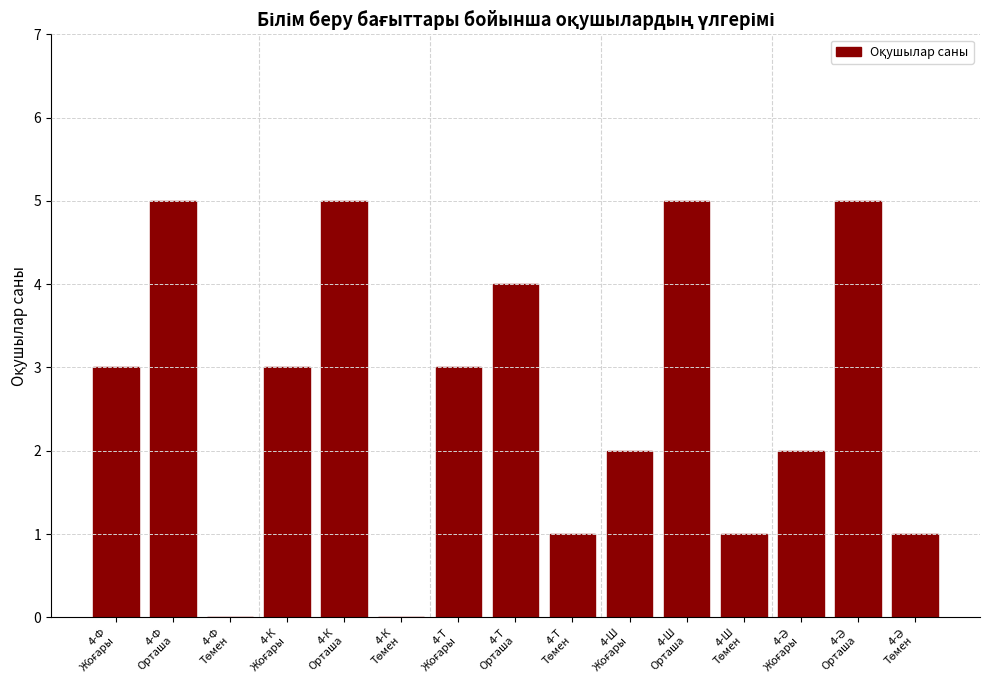

What is the sum of all values?

40